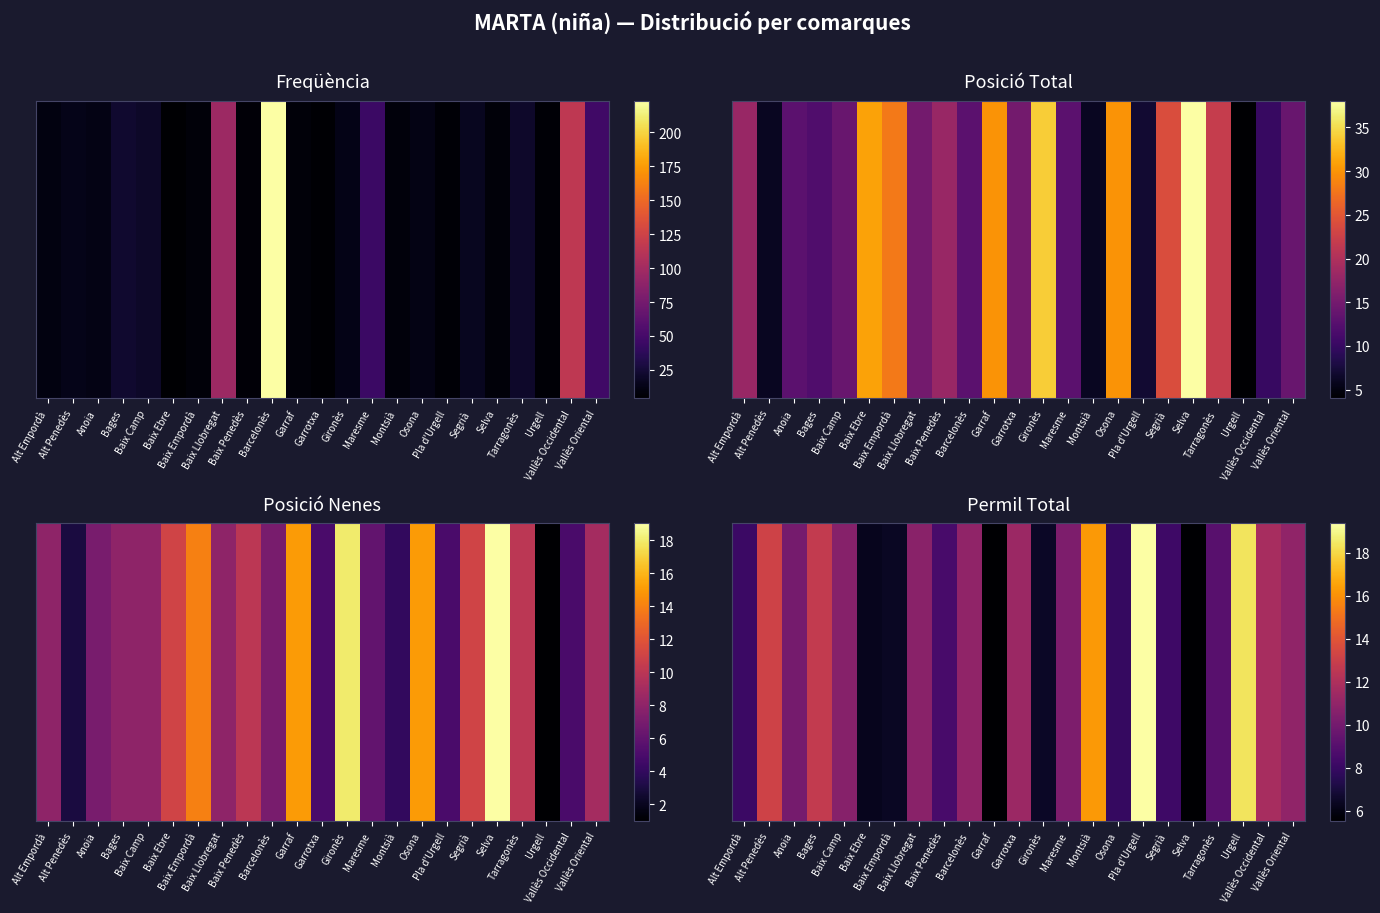

How many data points are less than 10?

10